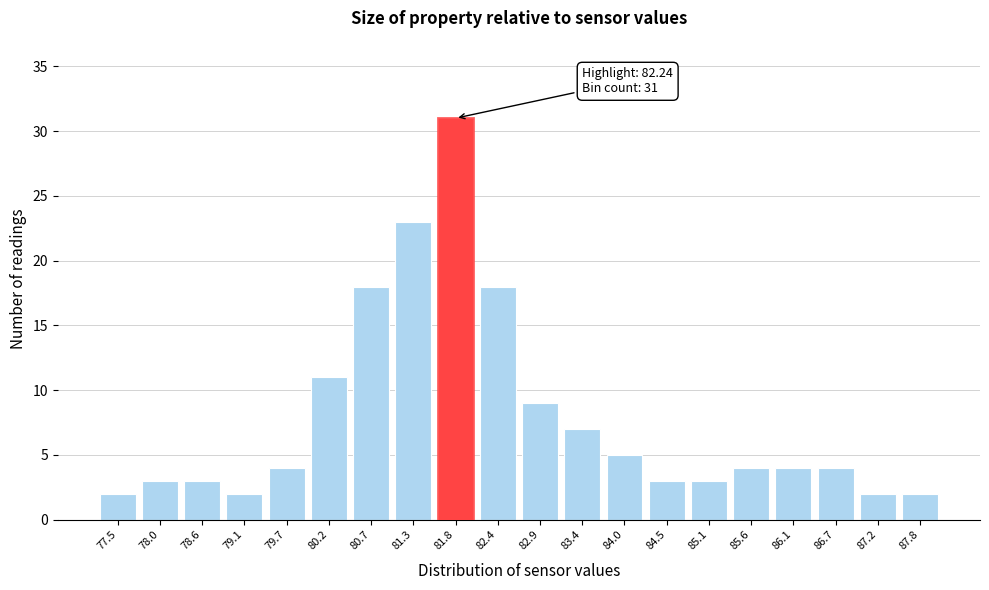

Reading left to right, extract all data points from this chart.

77.5=2	78.0=3	78.6=3	79.1=2	79.7=4	80.2=11	80.7=18	81.3=23	81.8=31	82.4=18	82.9=9	83.4=7	84.0=5	84.5=3	85.1=3	85.6=4	86.1=4	86.7=4	87.2=2	87.8=2